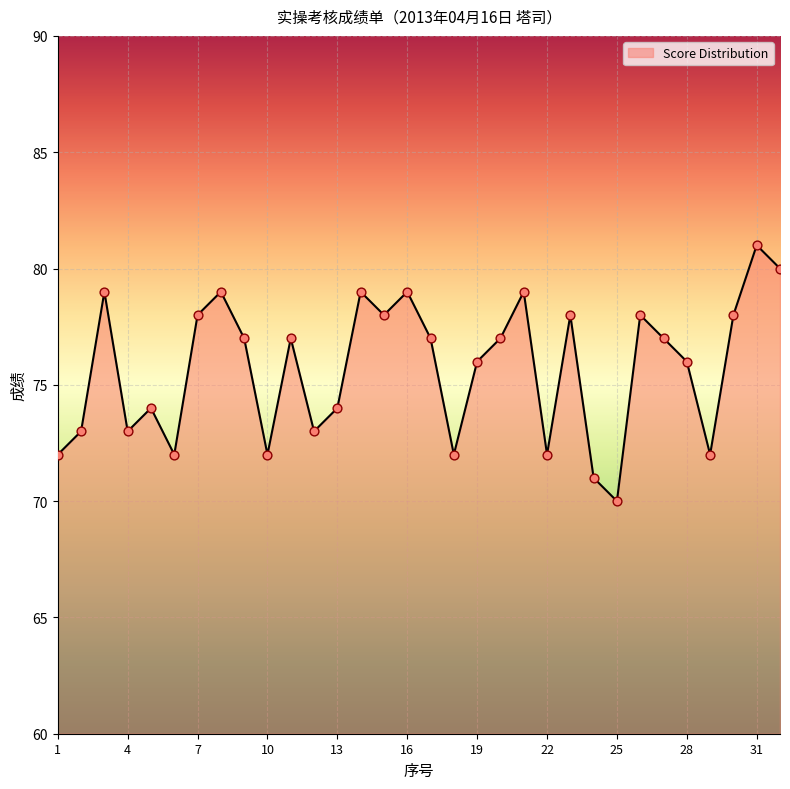

What is the minimum value shown in the chart?

70